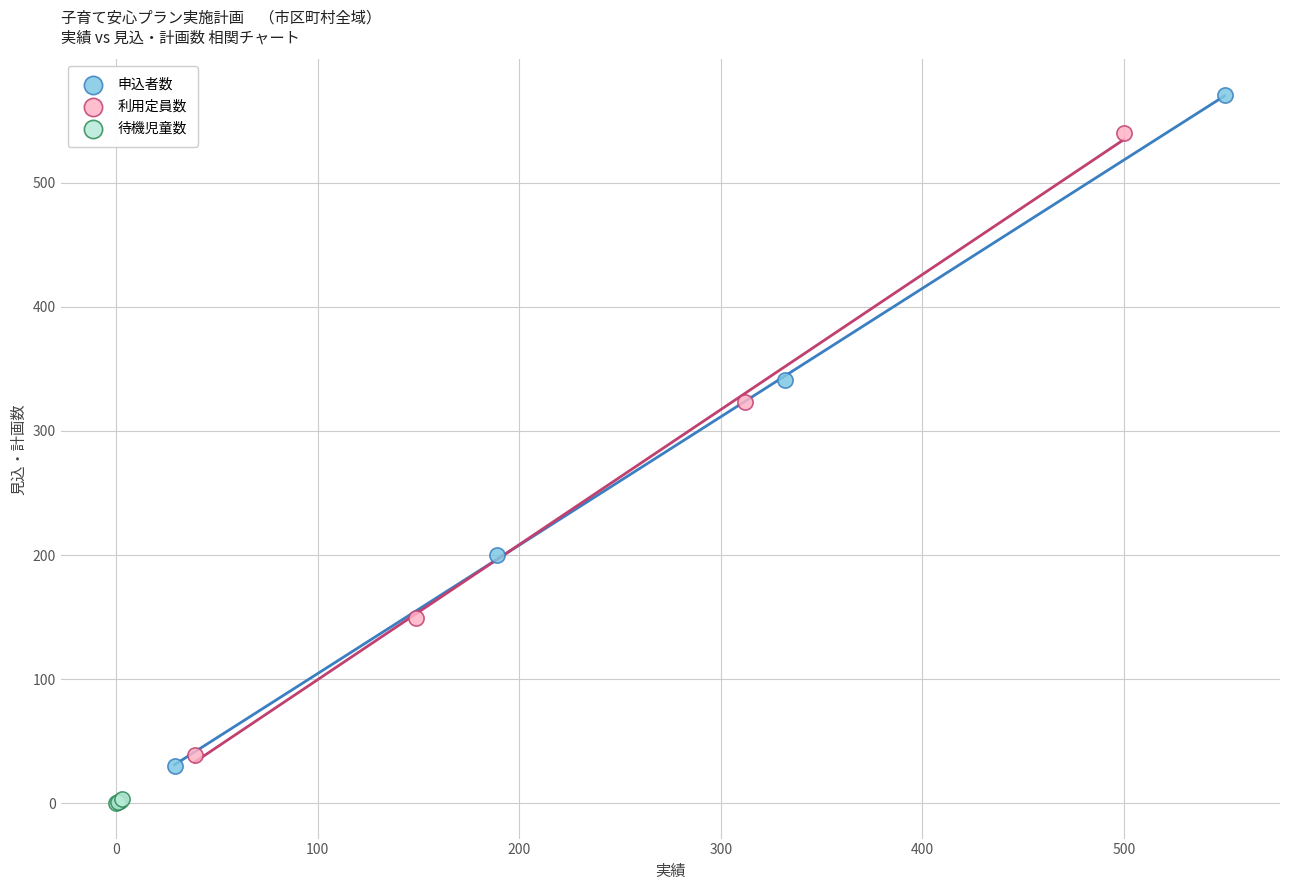

Which series contains the highest Y value?

申込者数